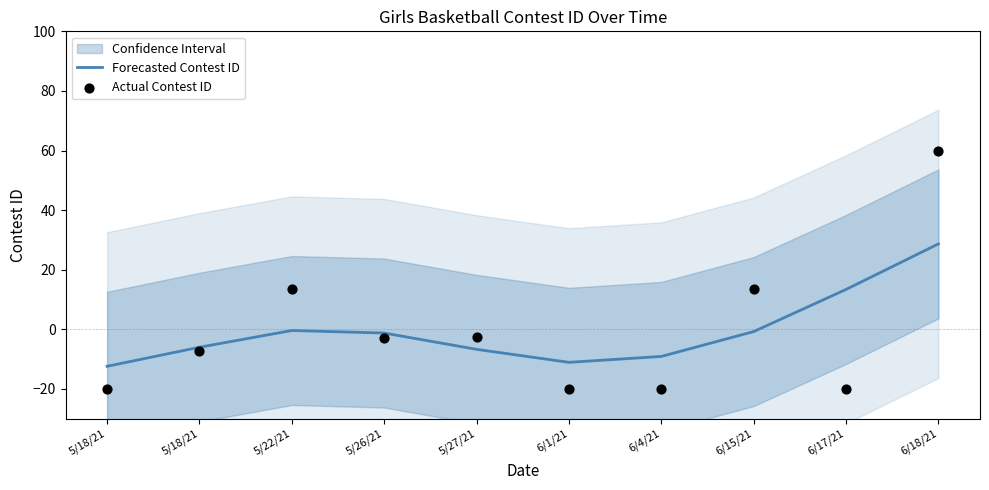

At which category is the sum across all series the highest?

6/18/21